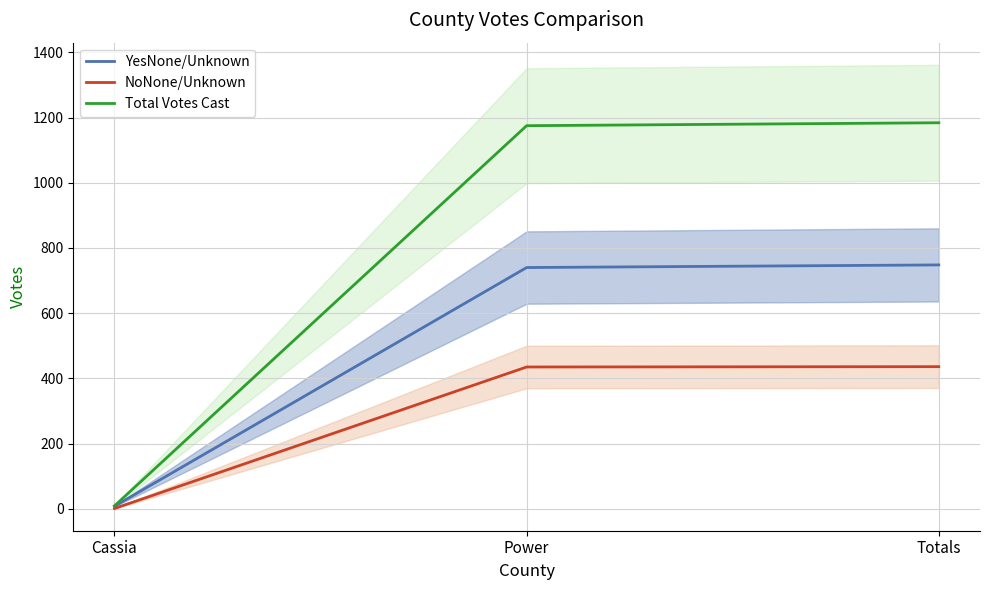

What is the difference between the highest and lowest values at Power?

740